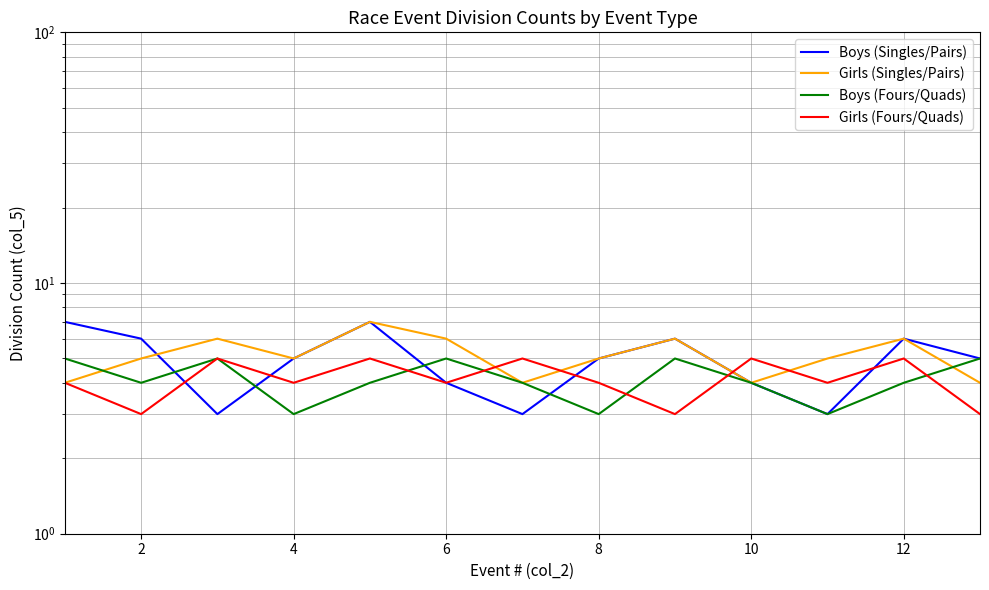

At 12, list the series in order from largest to smallest.

Girls (Fours/Quads), Girls (Singles/Pairs), Boys (Fours/Quads), Boys (Singles/Pairs)